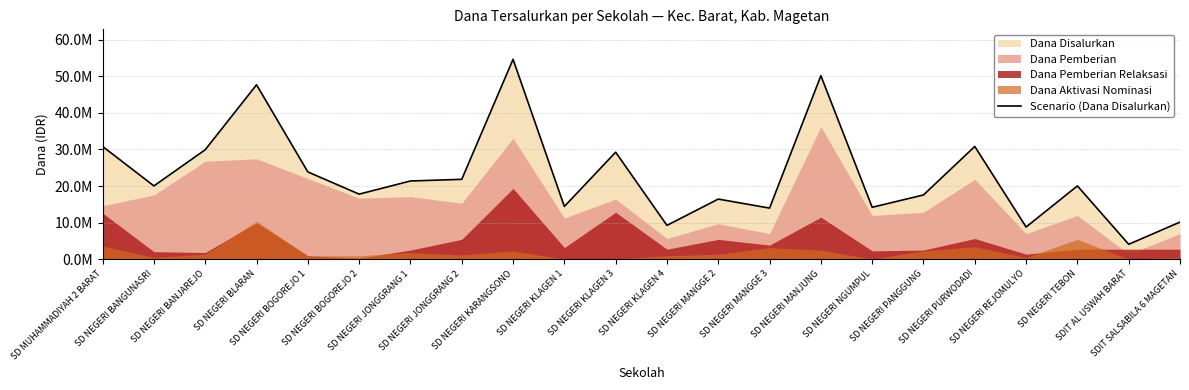

Count the number of values greater than 20025000.

10